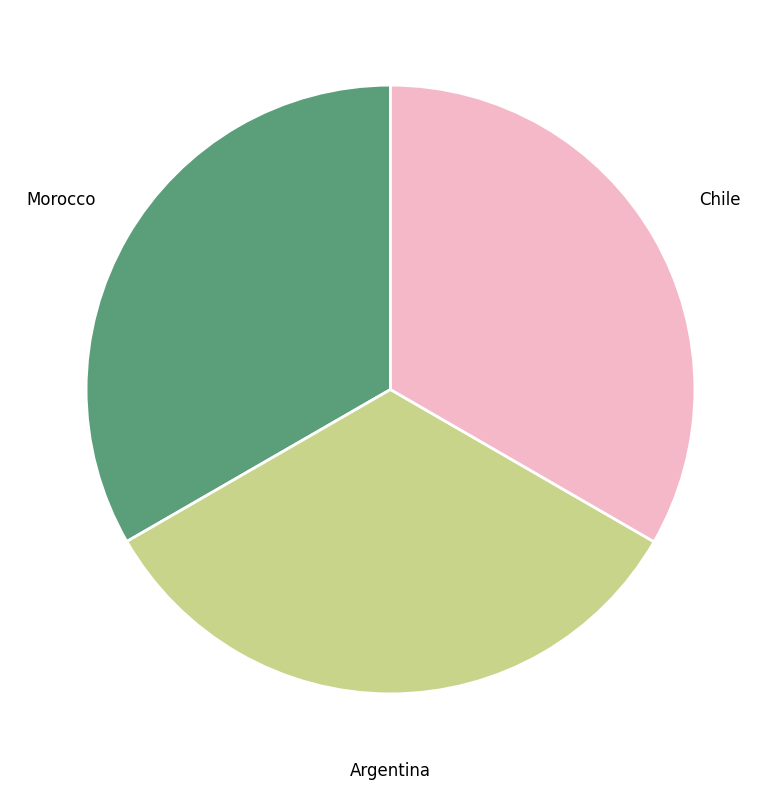

What is the ratio of the value at Morocco to the value at Argentina?

1.0